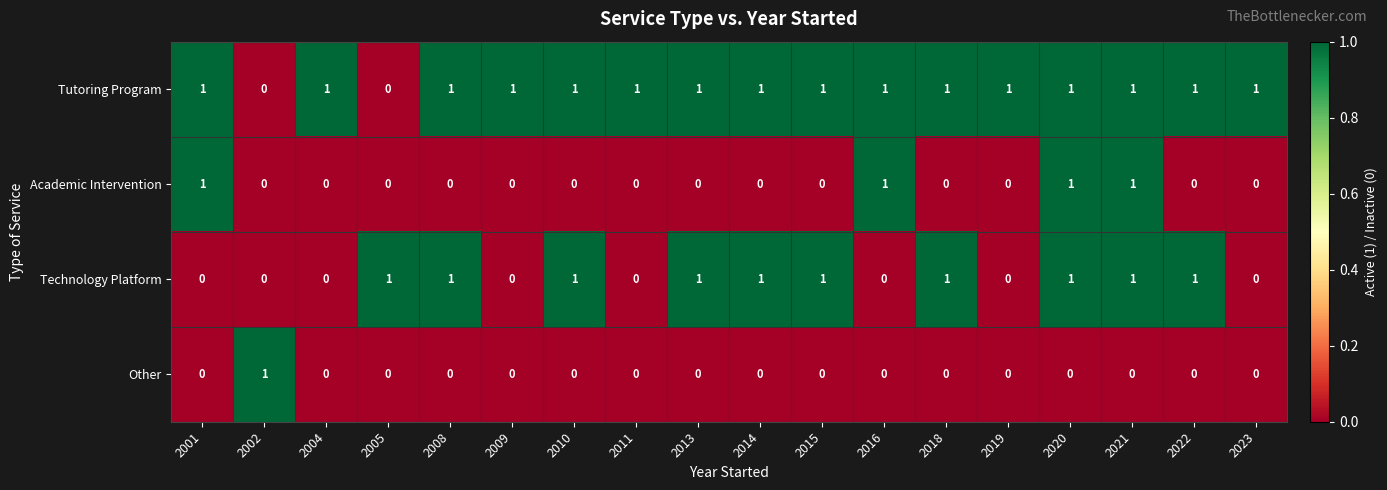

What is the sum of all Technology Platform values?

10